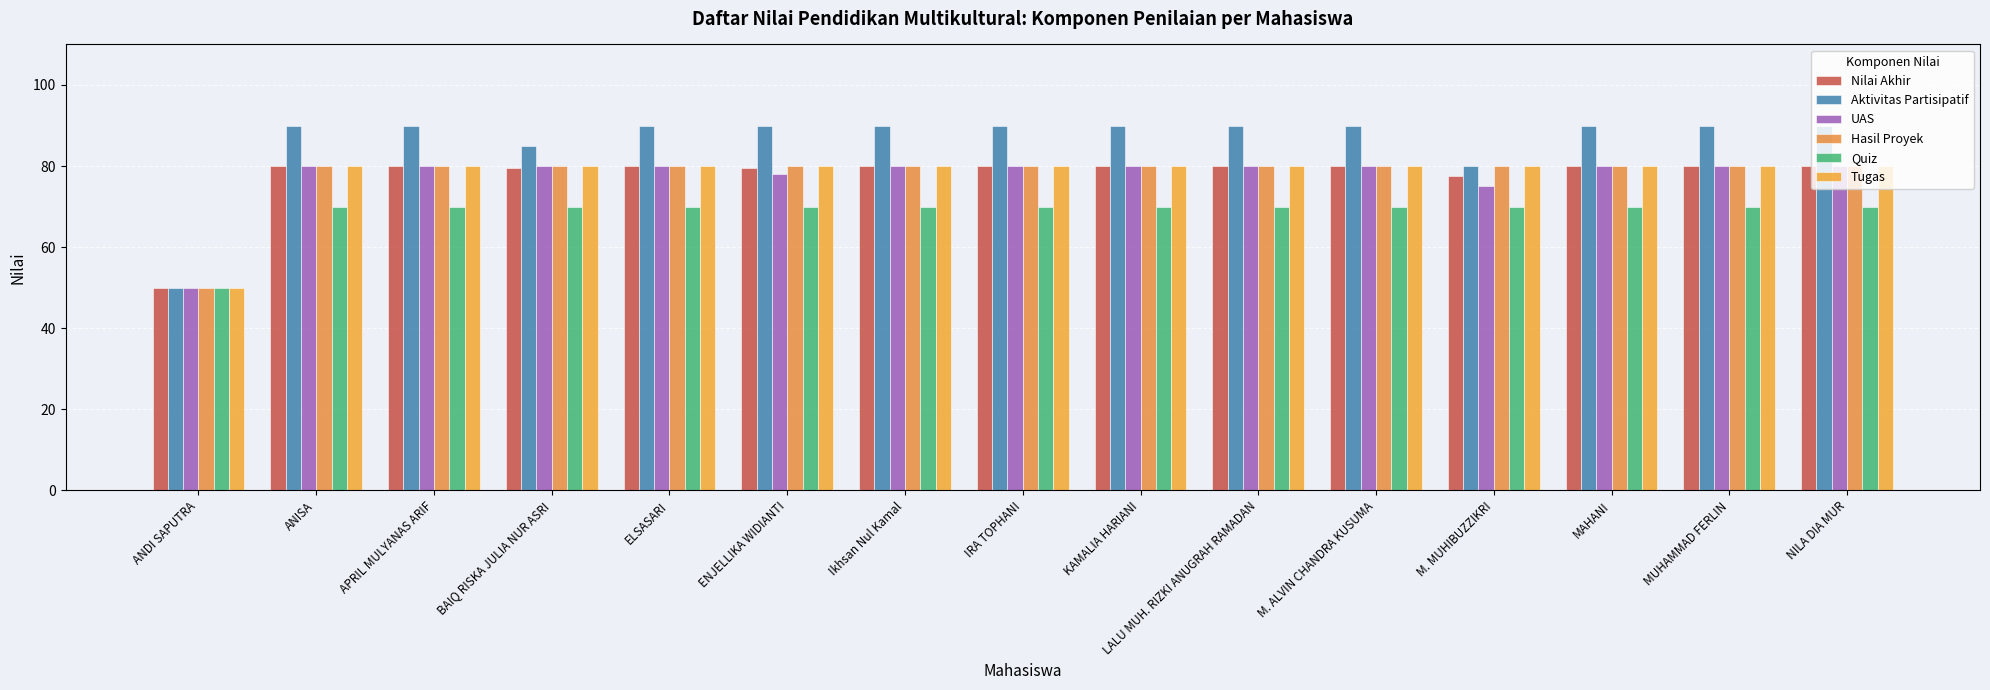

The value of Aktivitas Partisipatif at MUHAMMAD FERLIN is 90.0. True or false?

True